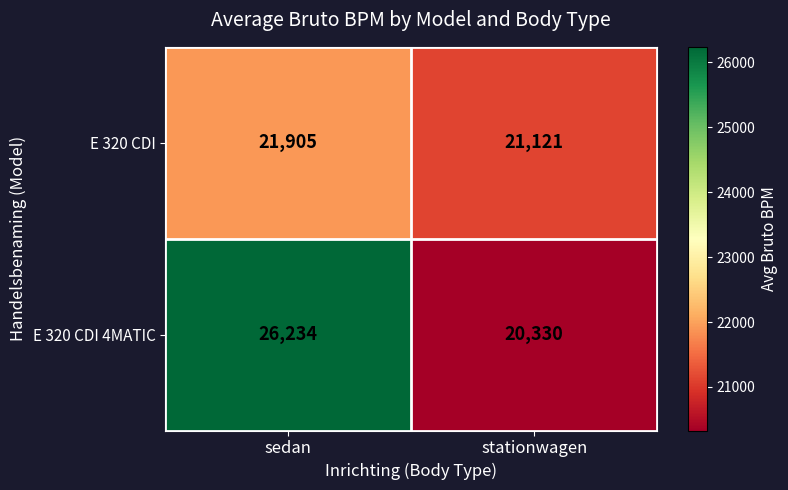

At which category is the sum across all series the highest?

sedan